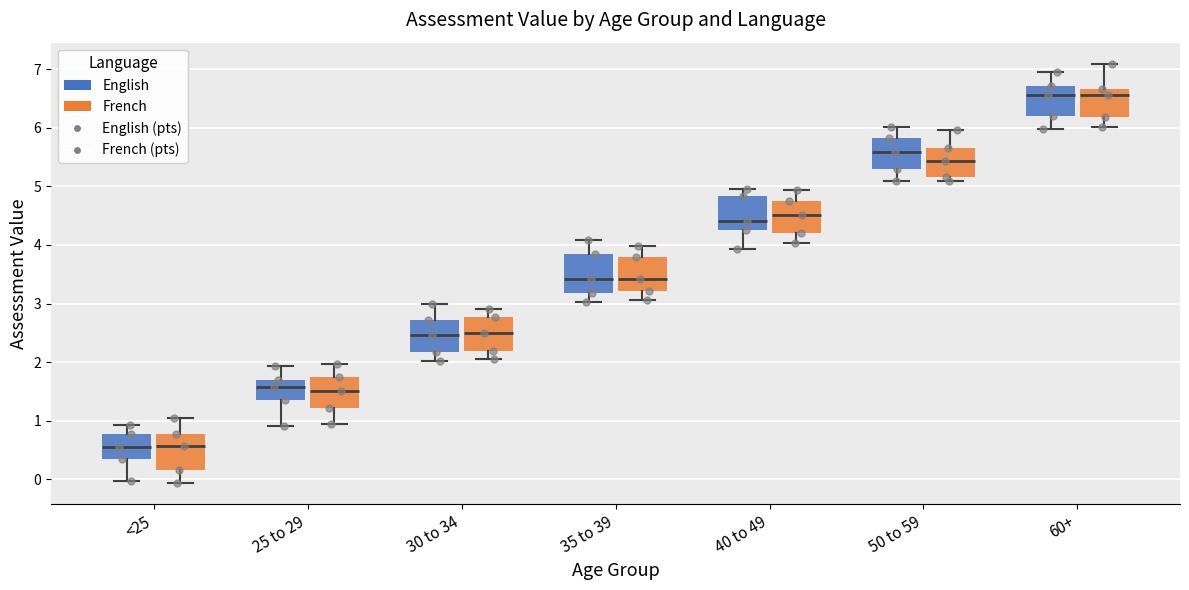

Reading left to right, read every box against the y-axis: the position of its median line, the range the box covers, and the ends of its whiskers. The values are not printed on the chart, so give them approximately, as read against the axis.

<25 (English): median 0.5, box 0.3 to 0.8, whiskers 0.0 to 0.9
<25 (French): median 0.6, box 0.2 to 0.8, whiskers -0.1 to 1.0
25 to 29 (English): median 1.6, box 1.3 to 1.7, whiskers 0.9 to 1.9
25 to 29 (French): median 1.5, box 1.2 to 1.7, whiskers 0.9 to 2.0
30 to 34 (English): median 2.5, box 2.2 to 2.7, whiskers 2.0 to 3.0
30 to 34 (French): median 2.5, box 2.2 to 2.8, whiskers 2.1 to 2.9
35 to 39 (English): median 3.4, box 3.2 to 3.8, whiskers 3.0 to 4.1
35 to 39 (French): median 3.4, box 3.2 to 3.8, whiskers 3.1 to 4.0
40 to 49 (English): median 4.4, box 4.2 to 4.8, whiskers 3.9 to 5.0
40 to 49 (French): median 4.5, box 4.2 to 4.8, whiskers 4.0 to 4.9
50 to 59 (English): median 5.6, box 5.3 to 5.8, whiskers 5.1 to 6.0
50 to 59 (French): median 5.4, box 5.2 to 5.7, whiskers 5.1 to 6.0
60+ (English): median 6.6, box 6.2 to 6.7, whiskers 6.0 to 7.0
60+ (French): median 6.6, box 6.2 to 6.7, whiskers 6.0 to 7.1